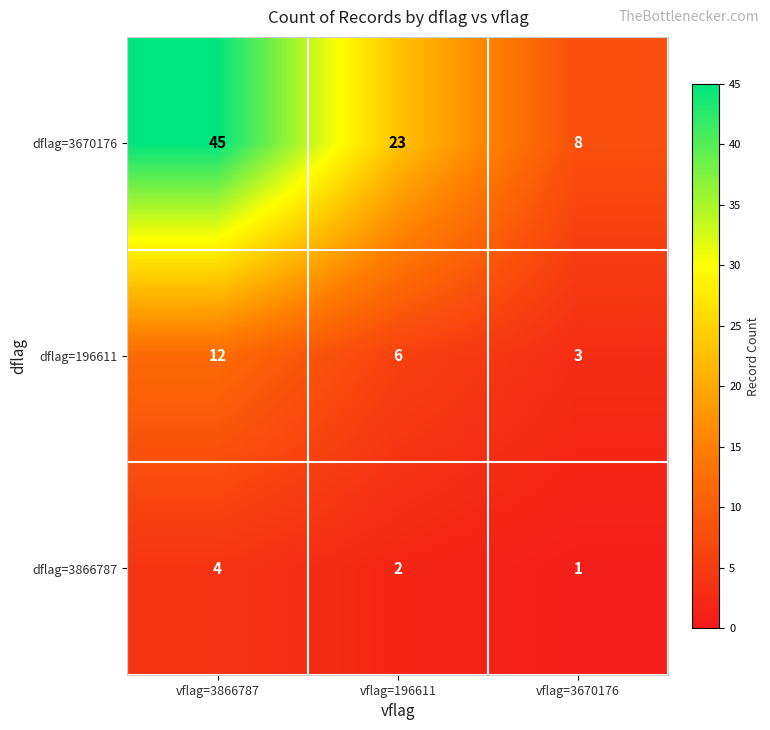

Reading left to right, list all the values displayed in this chart.

dflag=3670176: vflag=3866787=45	vflag=196611=23	vflag=3670176=8
dflag=196611: vflag=3866787=12	vflag=196611=6	vflag=3670176=3
dflag=3866787: vflag=3866787=4	vflag=196611=2	vflag=3670176=1